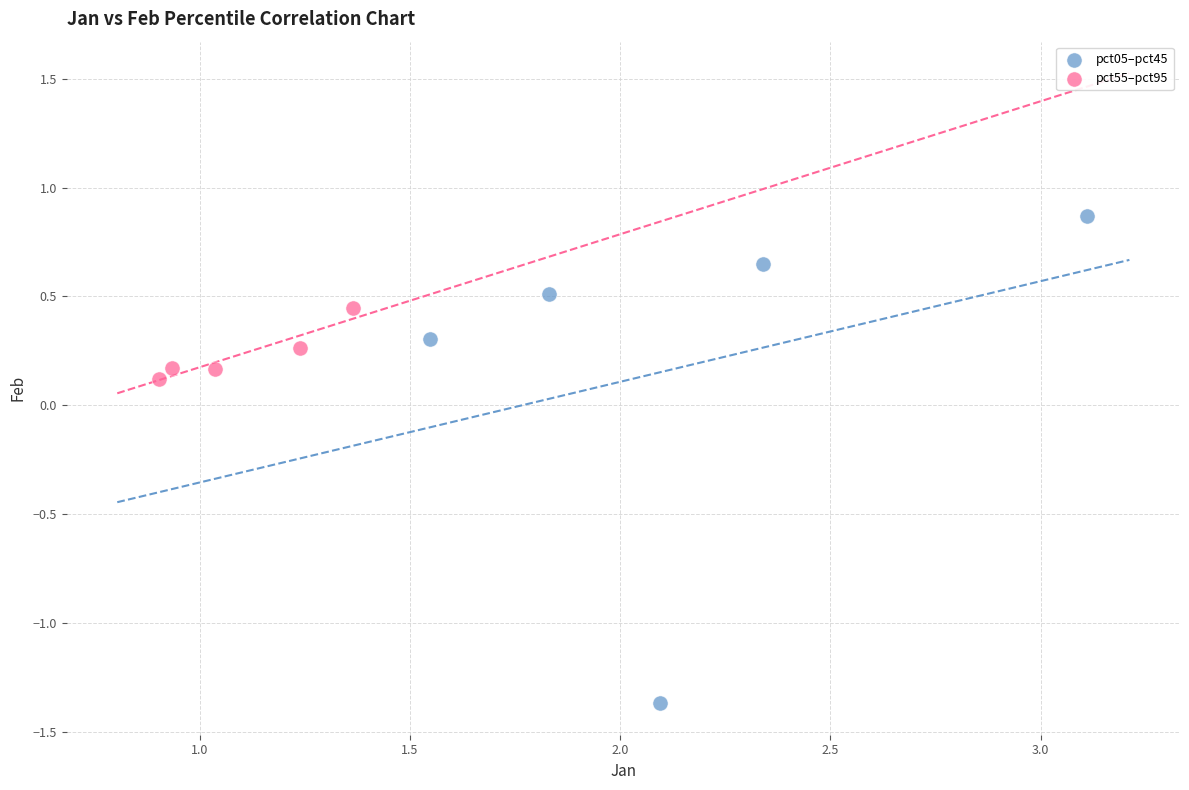

Which series reaches the minimum Y coordinate?

pct05–pct45